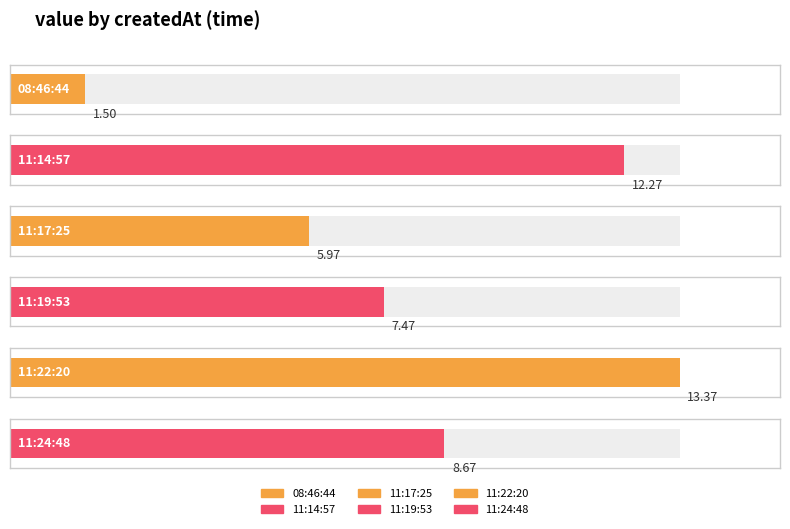

What position from the left is 2018-01-29T11:24:48.289Z?

6